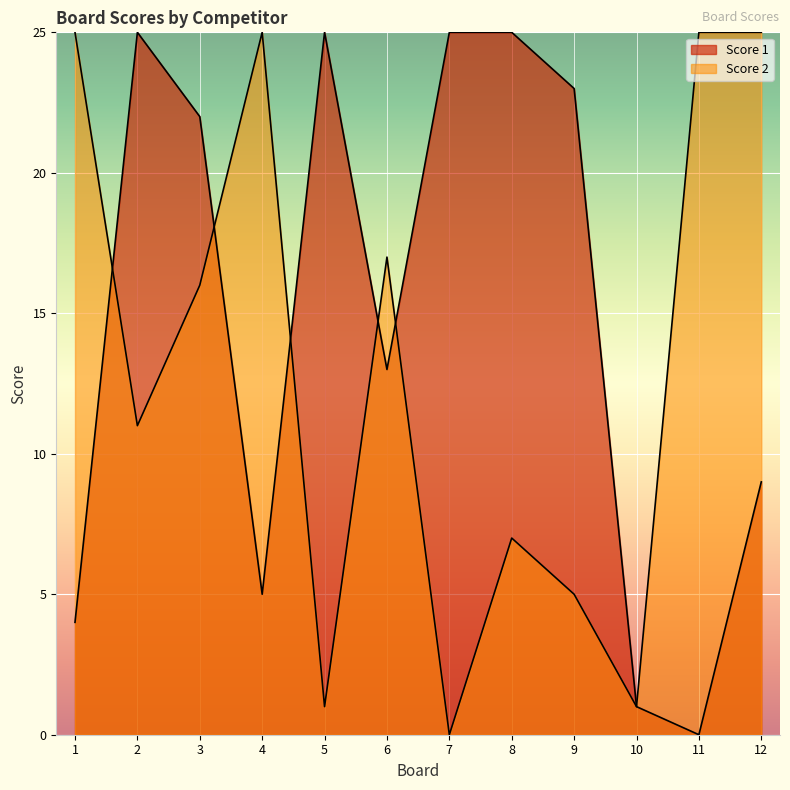

How many data points does each series have?

12